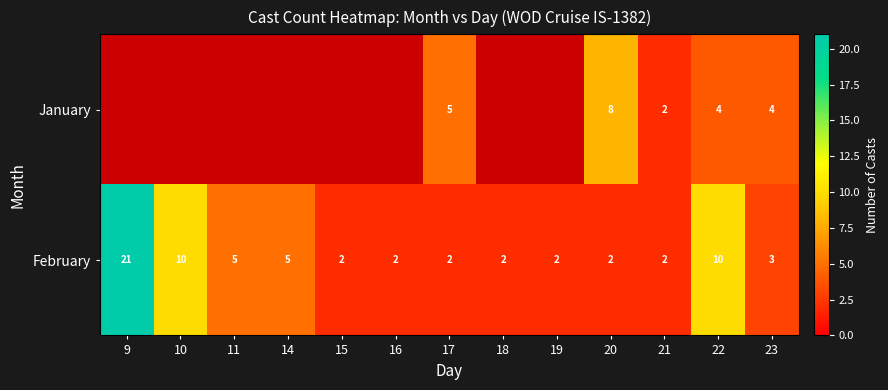

At 17, list the series in order from largest to smallest.

January, February